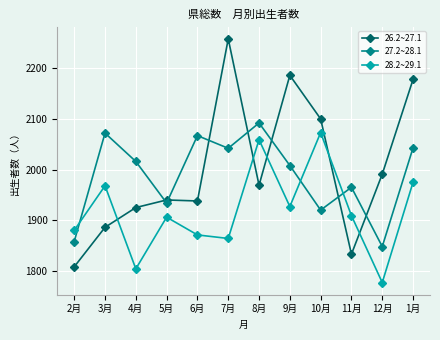

The value of 26.2~27.1 at 8月 is 1969. True or false?

True